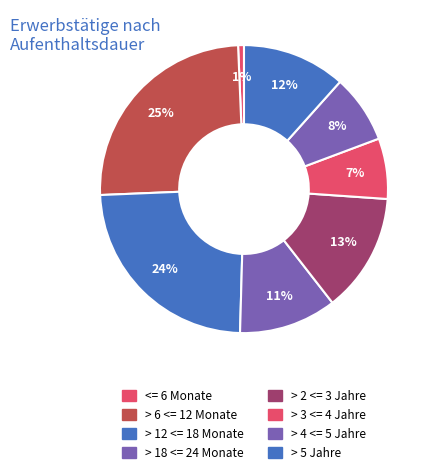

How many segments does this pie chart have?

8